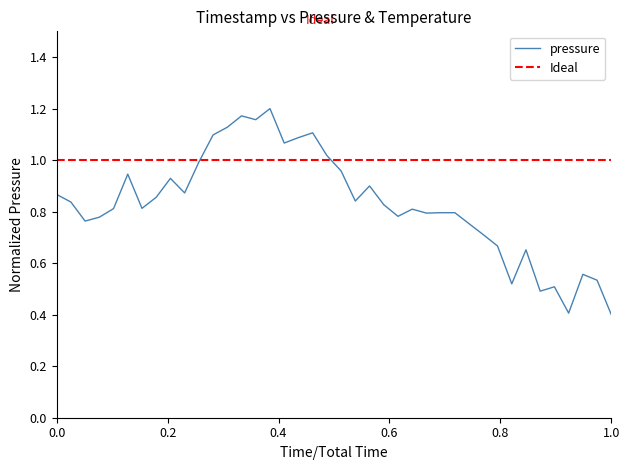

Reading left to right, what are all the values shown in this chart?

0.9	0.8	0.8	0.8	0.8	0.9	0.8	0.9	0.9	0.9	1.0	1.1	1.1	1.2	1.2	1.2	1.1	1.1	1.1	1.0	1.0	0.8	0.9	0.8	0.8	0.8	0.8	0.8	0.8	0.8	0.7	0.7	0.5	0.7	0.5	0.5	0.4	0.6	0.5	0.4